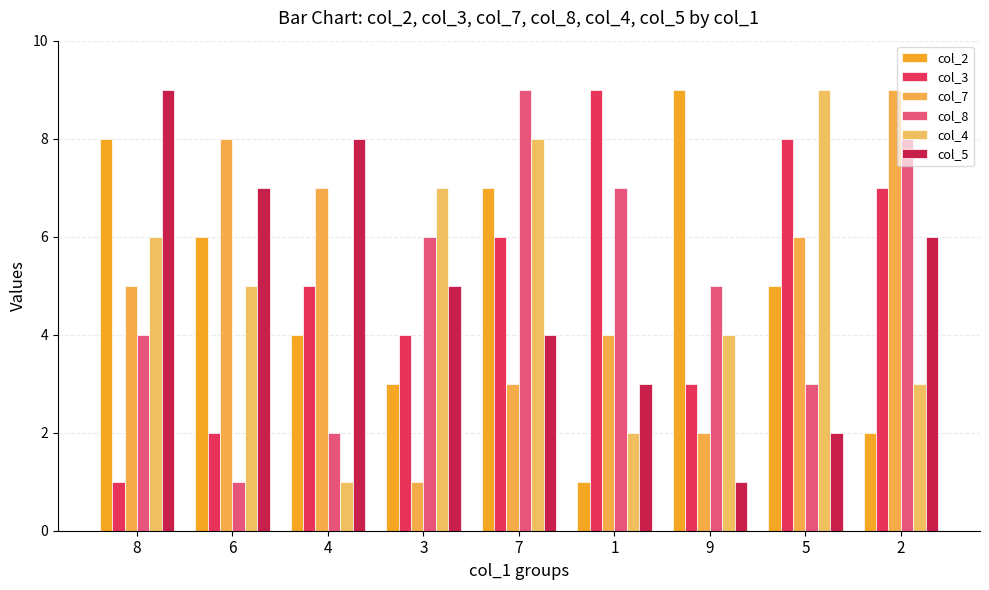

Rank the categories by col_4 value from lowest to highest.

4, 1, 2, 9, 6, 8, 3, 7, 5